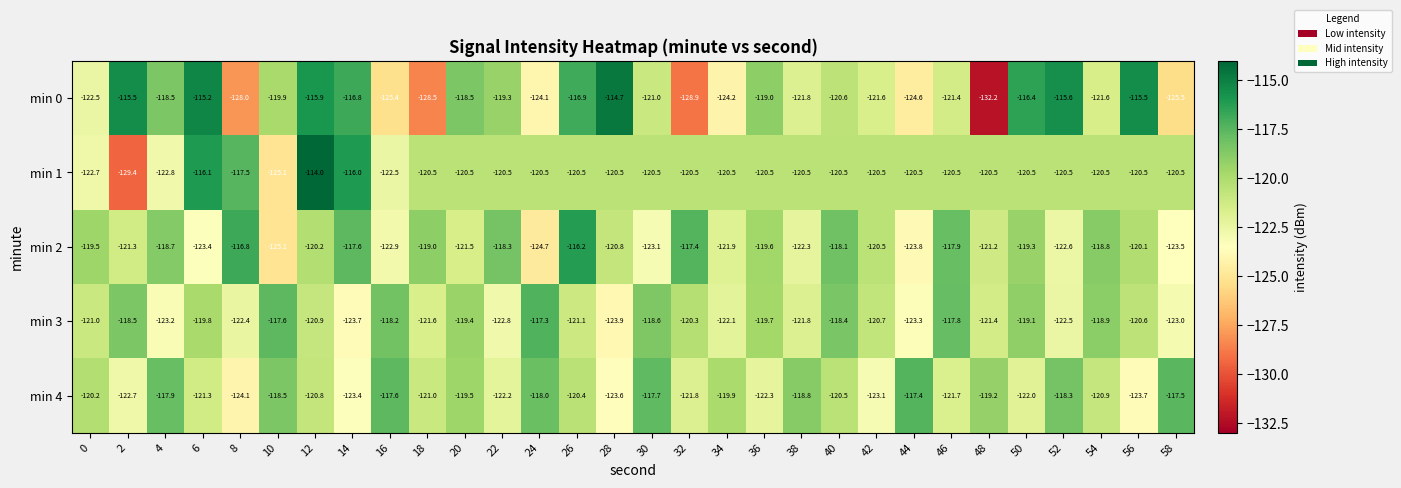

What is the difference between the second highest and minimum values in the min 3 series?

6.3